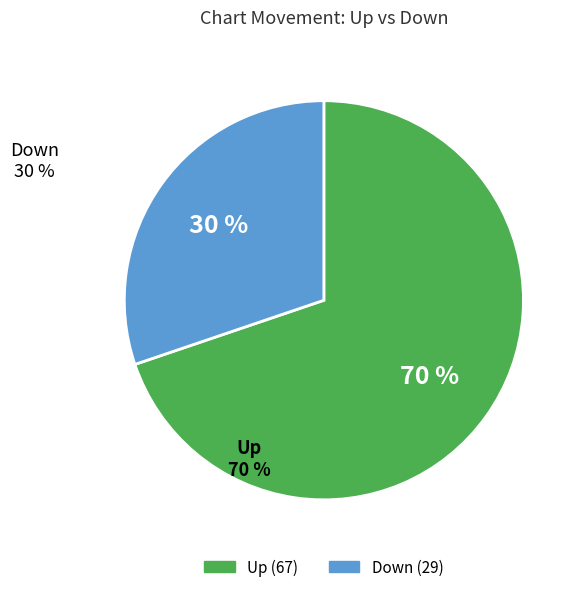

To the nearest percent, what is the difference between the largest and smallest slice percentages?

40%